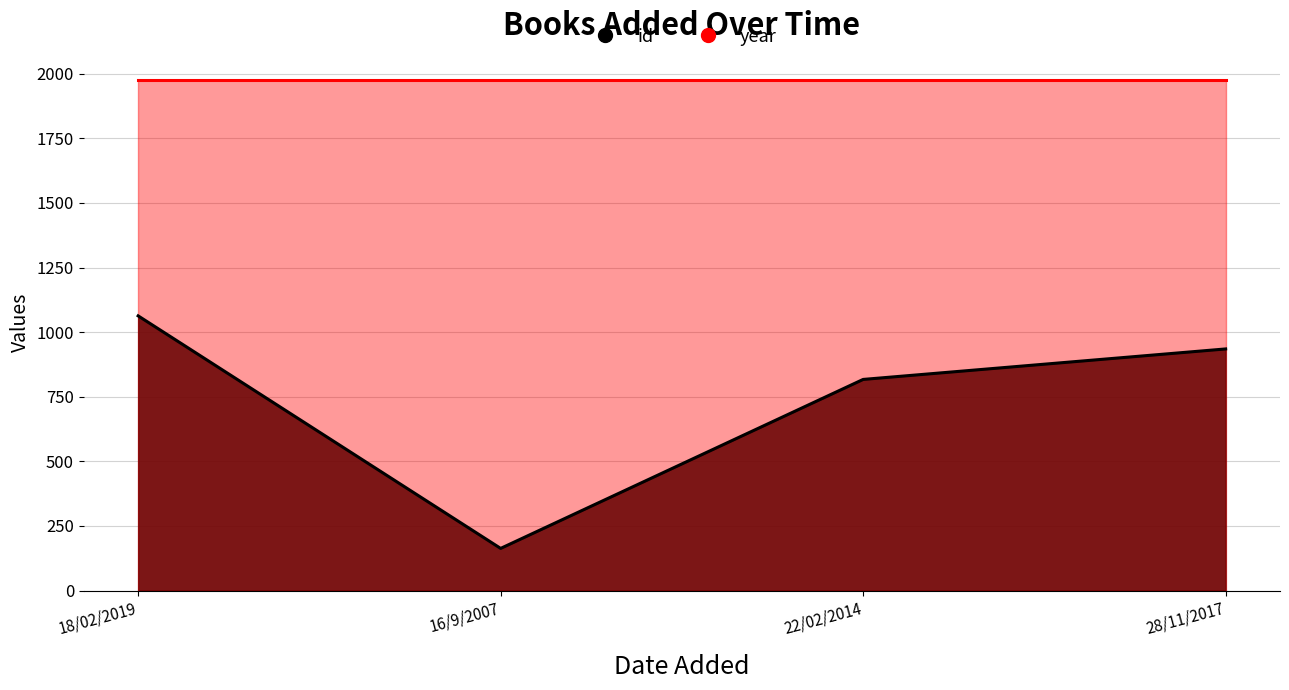

What is the label of the 4th point from the right?

18/02/2019